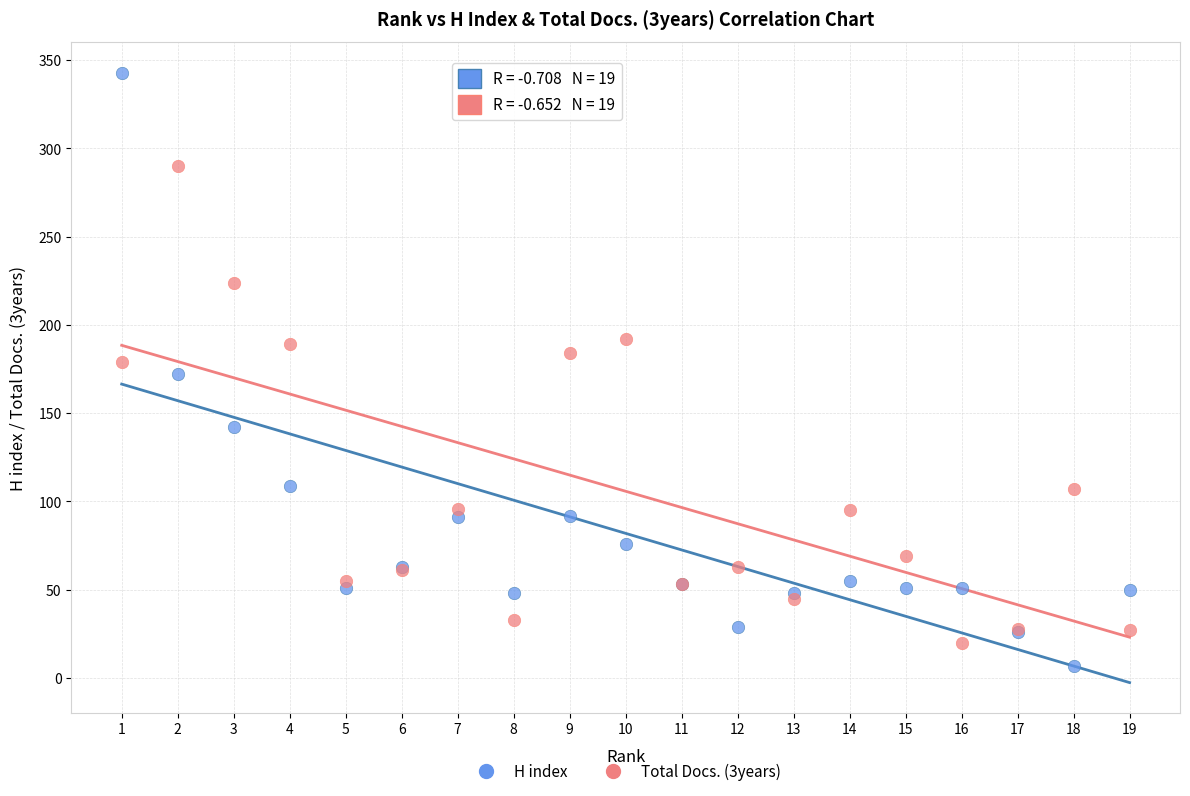

What is the X range (max minus min) for the scatter plot?

18